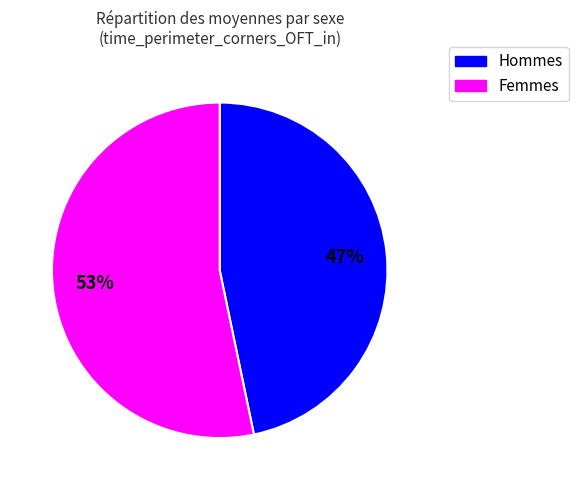

Does any single category account for the majority?

Yes